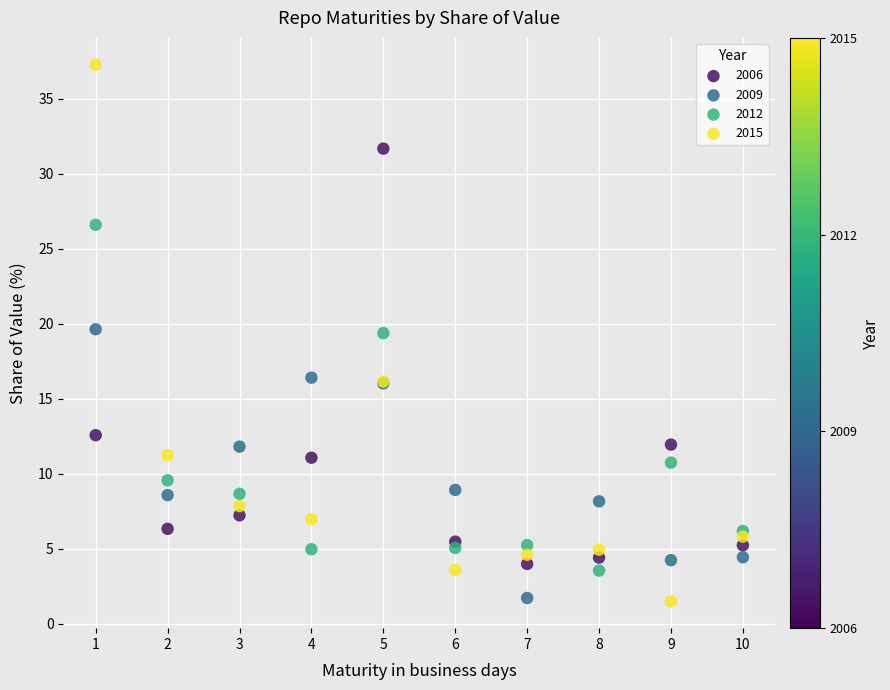

What is the X range (max minus min) for the scatter plot?

9.0